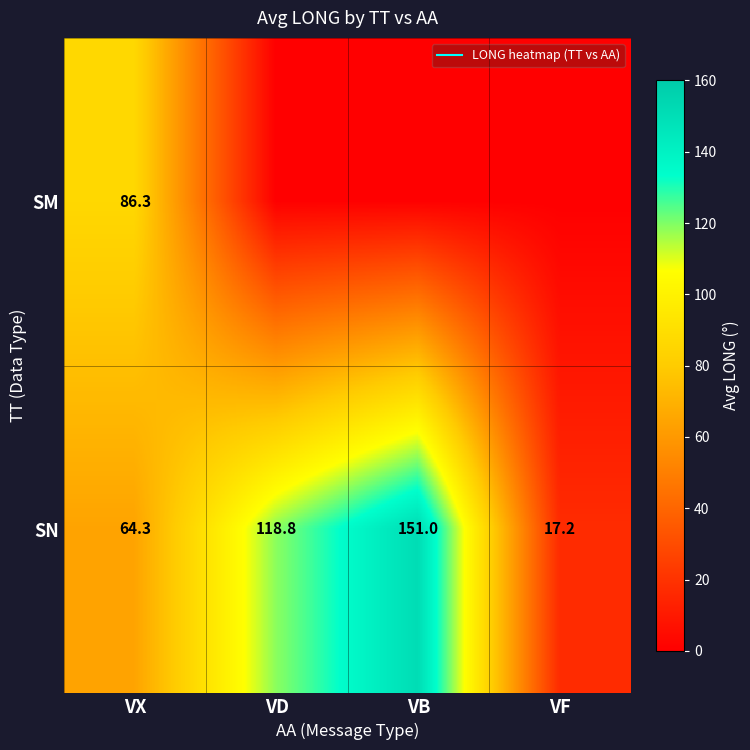

Rank the series at VF from lowest to highest value.

SM, SN